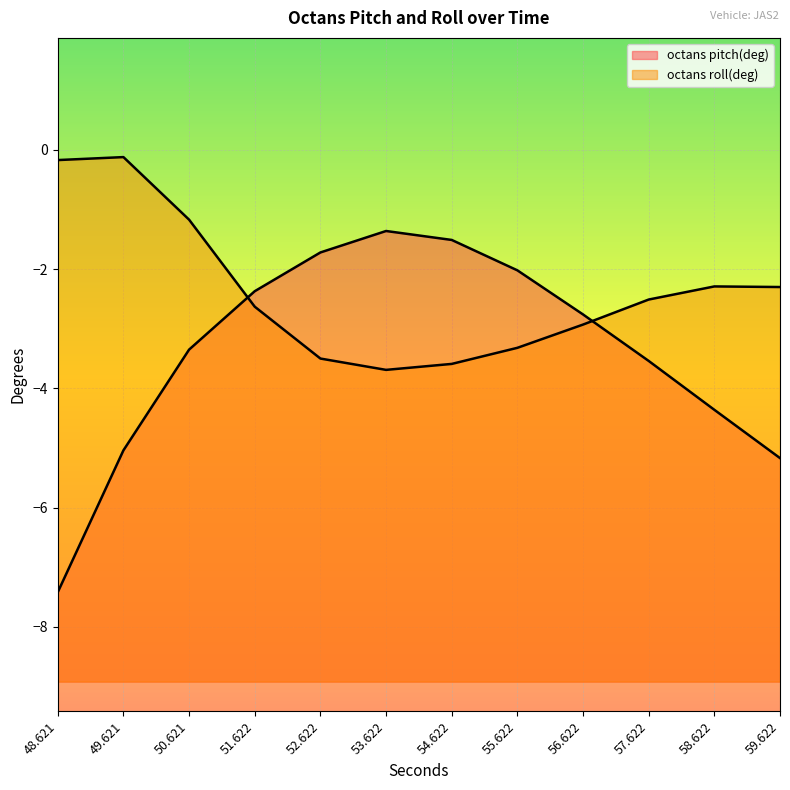

Which series has the widest spread of values?

octans pitch(deg)